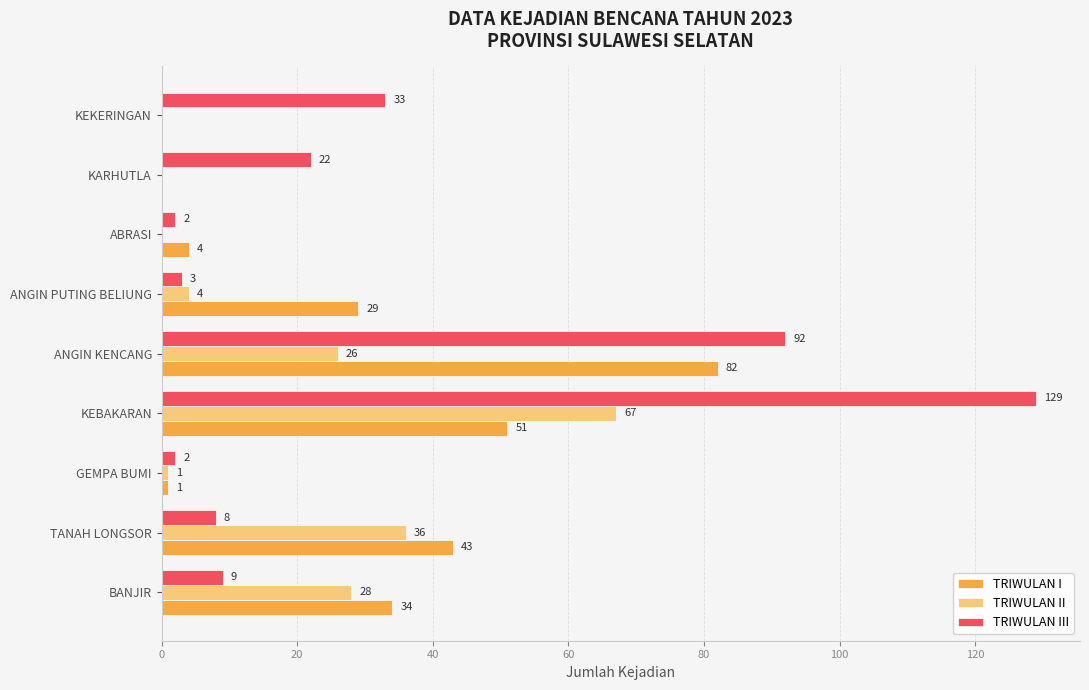

Which category has the highest value in the TRIWULAN II series?

KEBAKARAN